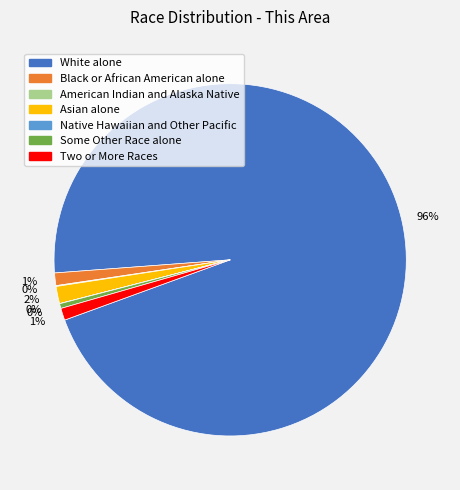

Do Black or African American alone and Asian alone together represent more than half of the pie?

No